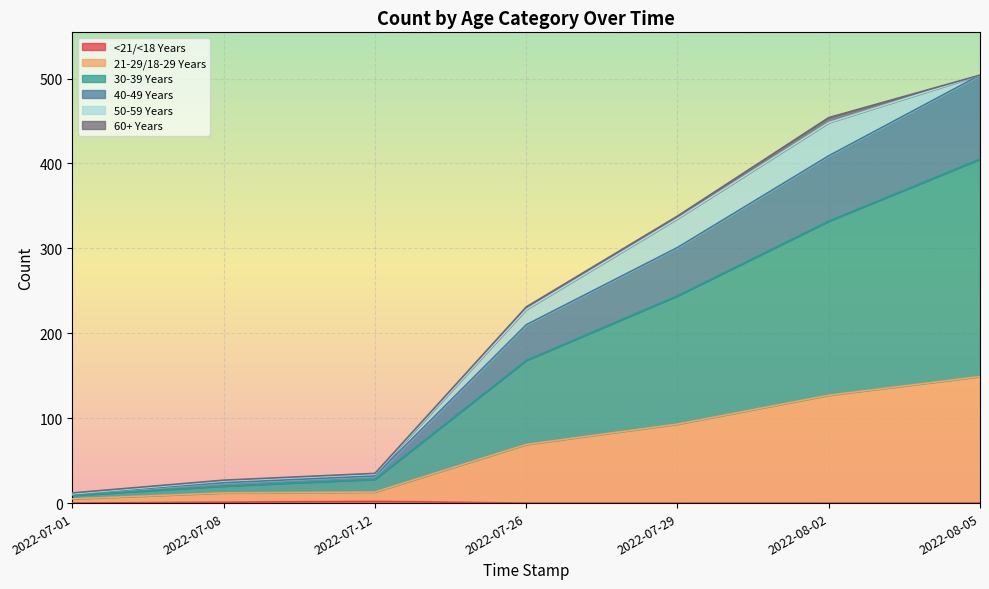

What position from the left is 2022-08-02?

6